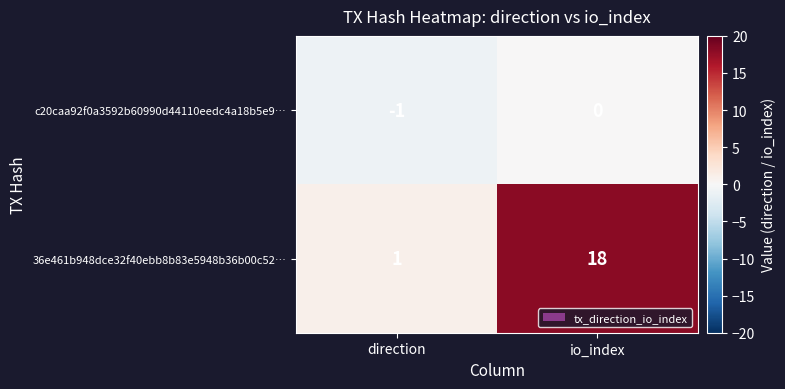

What is the sum of the 36e461b948dce32f40ebb8b83e5948b36b00c52… values at io_index and direction?

19